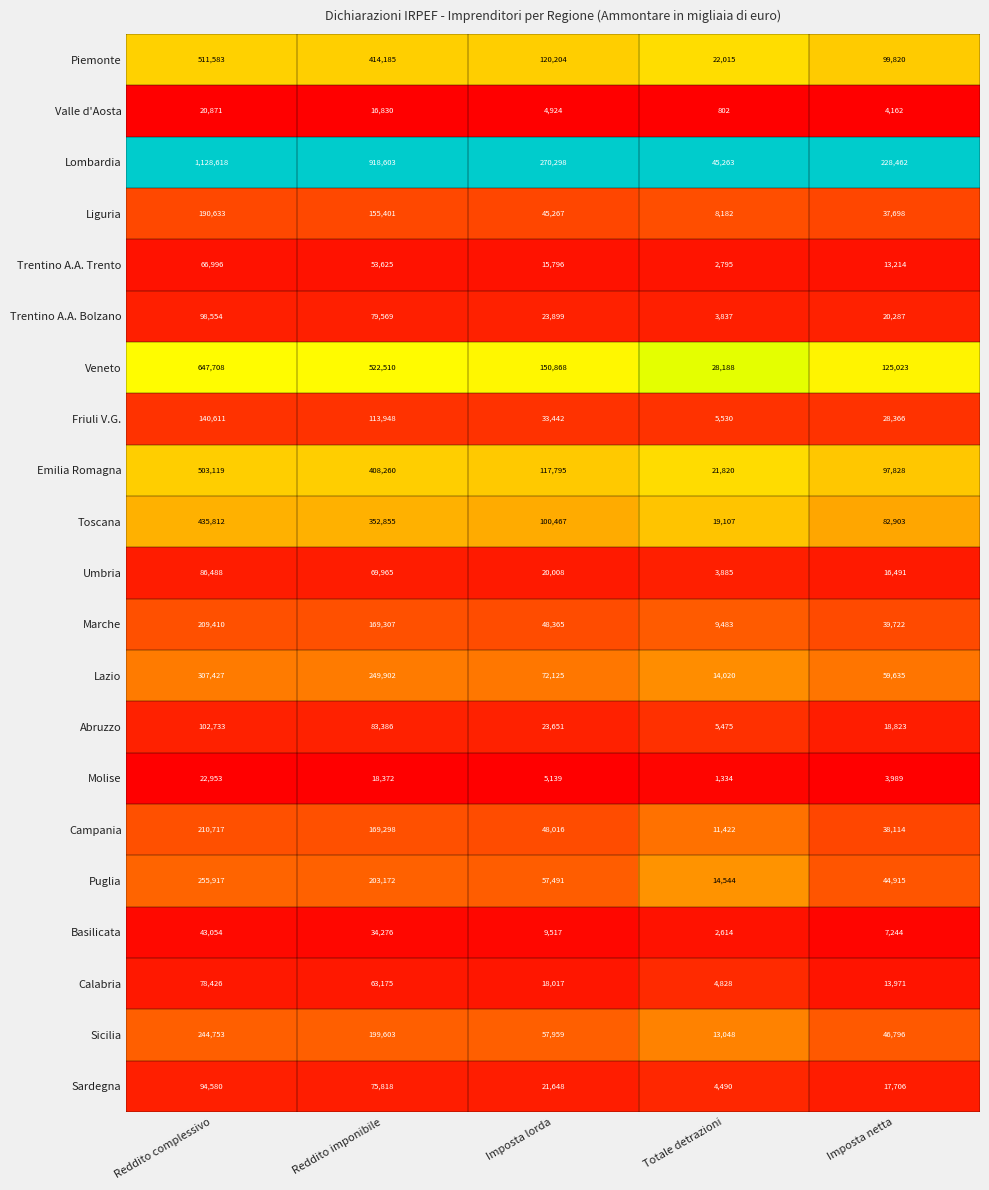

Which series has the largest total across all categories?

Lombardia